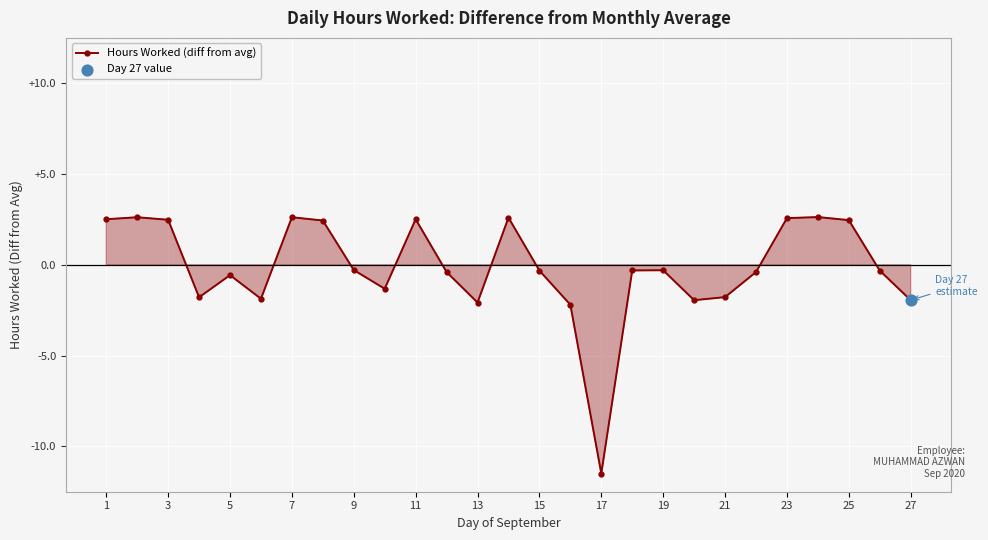

What is the greatest value displayed?

2.6